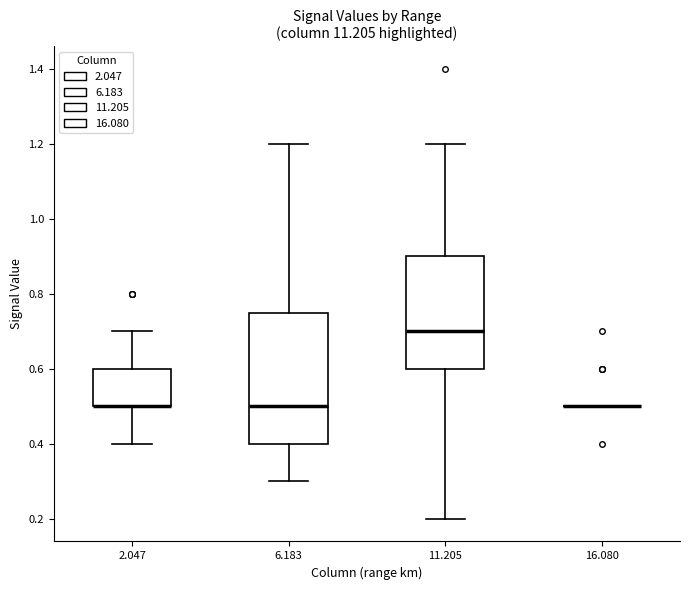

Reading left to right, read every box against the y-axis: the position of its median line, the range the box covers, and the ends of its whiskers. The values are not printed on the chart, so give them approximately, as read against the axis.

2.047: median 0.50 (drawn on the box's lower edge), box 0.50 to 0.60, whiskers 0.40 to 0.70
6.183: median 0.50, box 0.40 to 0.76, whiskers 0.30 to 1.20
11.205: median 0.70, box 0.60 to 0.90, whiskers 0.20 to 1.20
16.080: box collapsed to a line at 0.50, whiskers 0.50 to 0.50